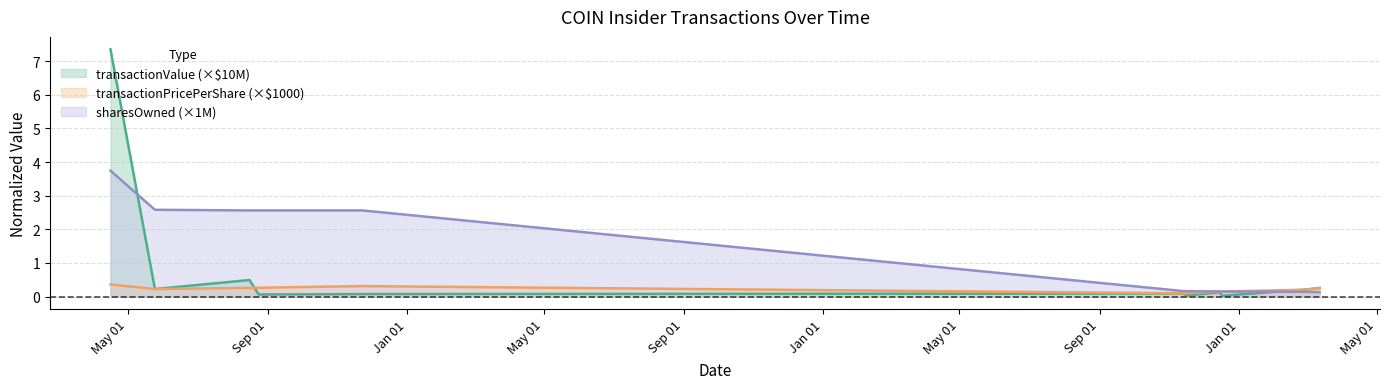

How many lines are shown in the chart?

3